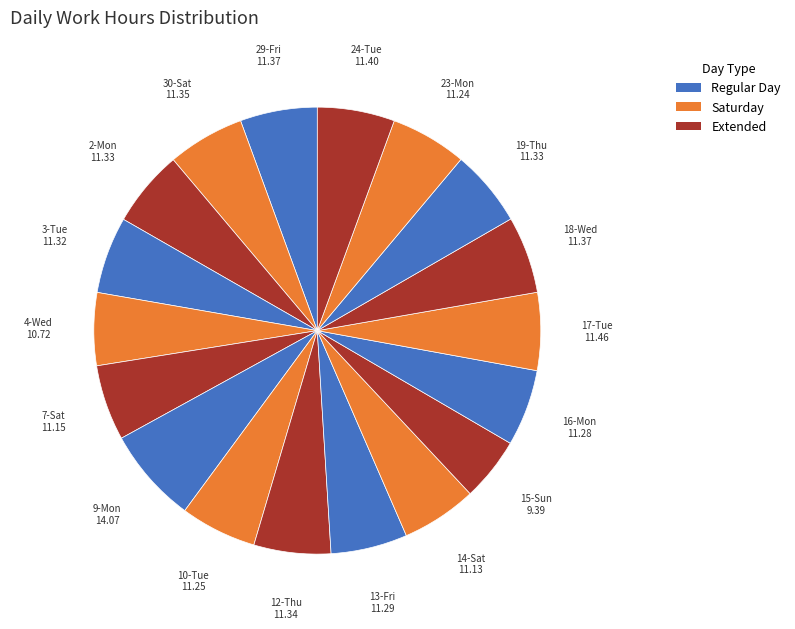

What is the smallest slice in the pie chart?

15-Sun